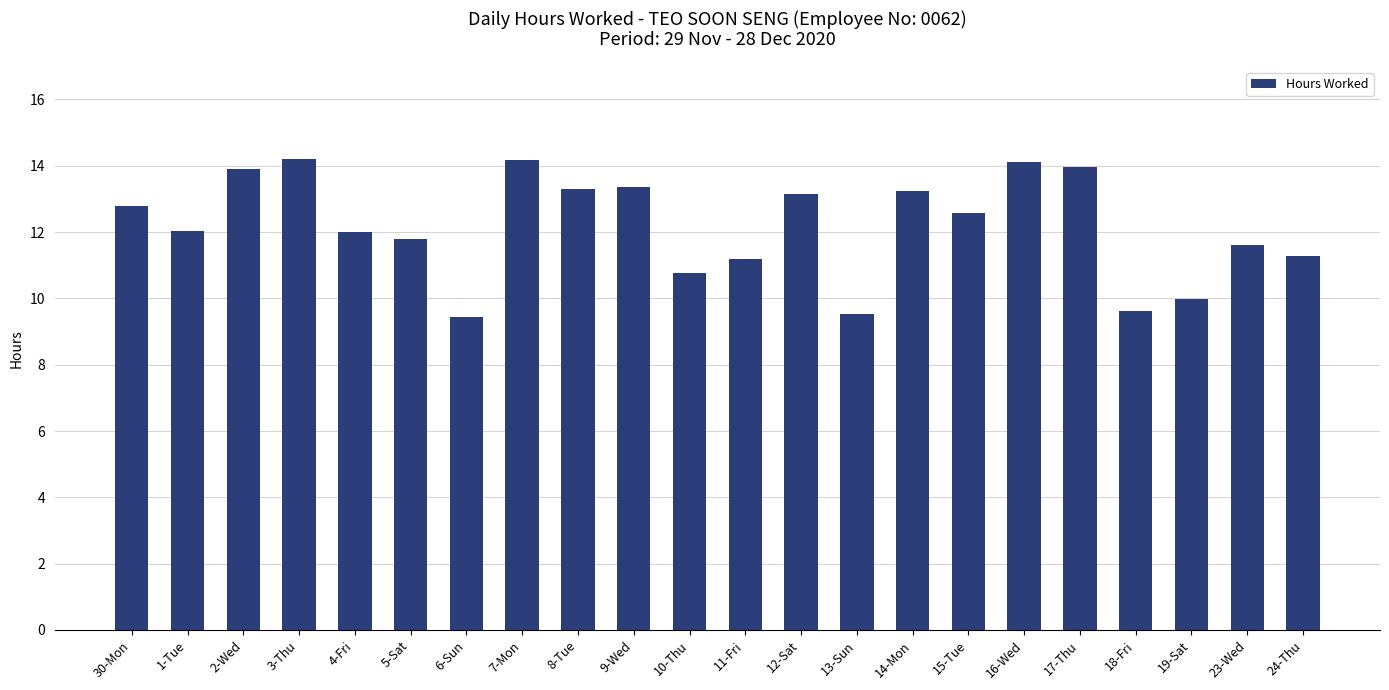

What is the smallest value displayed?

9.4